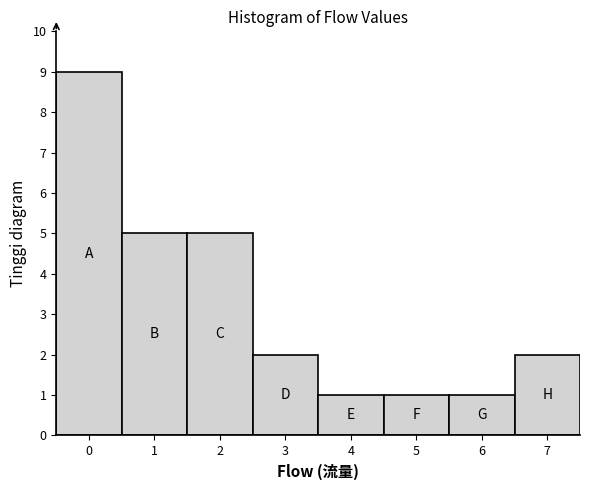

Reading left to right, extract all data points from this chart.

0=9	1=5	2=5	3=2	4=1	5=1	6=1	7=2